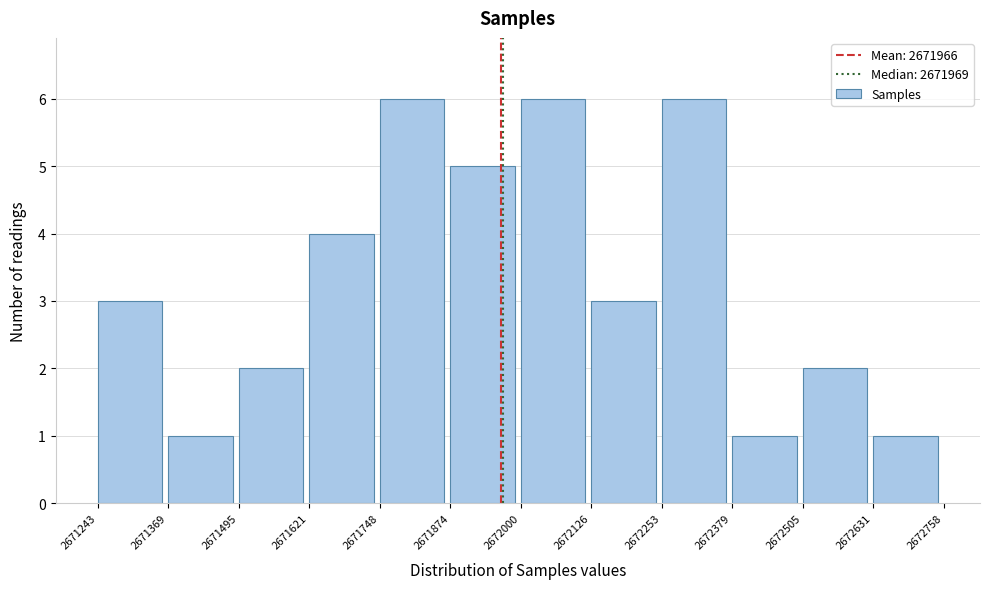

Reading left to right, list every bar in this chart as the range it spans on the x-axis followed by its height. The values are not printed on the chart, so give them approximately, as read against the axis.

2671243 to 2671369: 3
2671369 to 2671495: 1
2671495 to 2671621: 2
2671621 to 2671748: 4
2671748 to 2671874: 6
2671874 to 2672000: 5
2672000 to 2672126: 6
2672126 to 2672253: 3
2672253 to 2672379: 6
2672379 to 2672505: 1
2672505 to 2672631: 2
2672631 to 2672758: 1